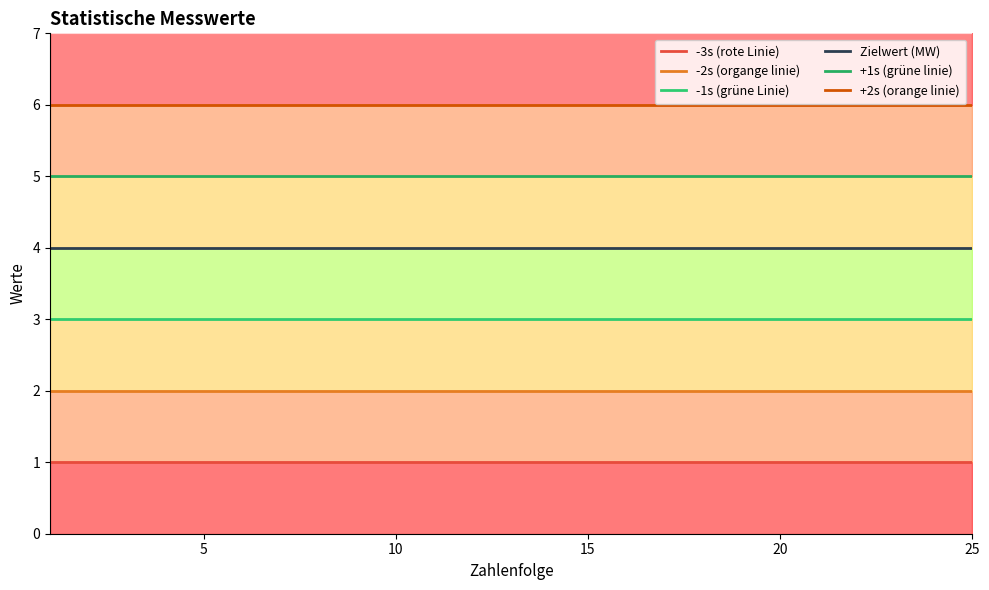

Does the chart display data point markers on the line(s)?

No